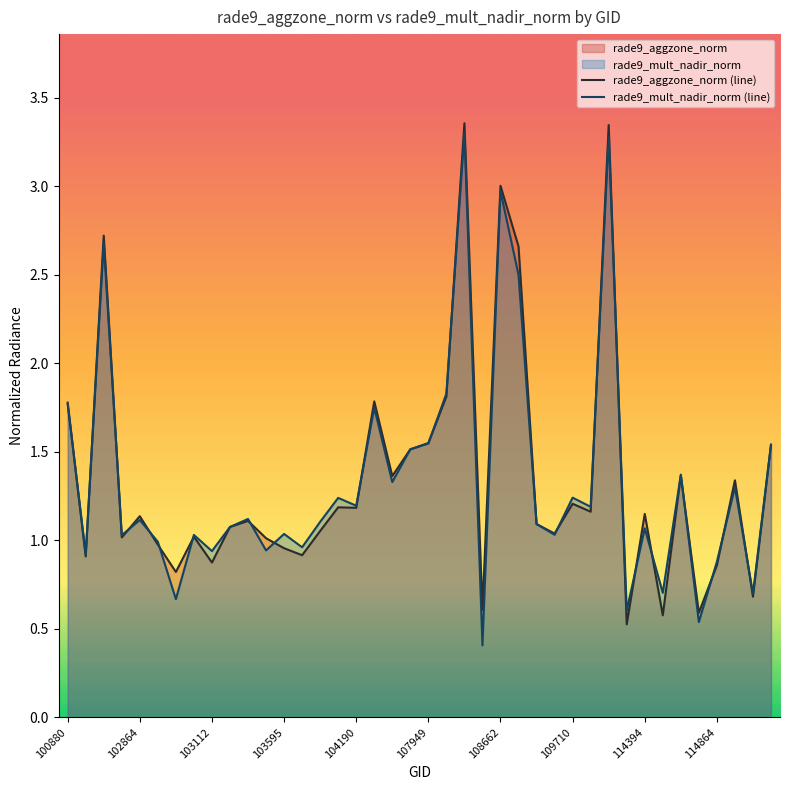

List the series in order of their peak value, highest first.

rade9_aggzone_norm (line), rade9_mult_nadir_norm (line)